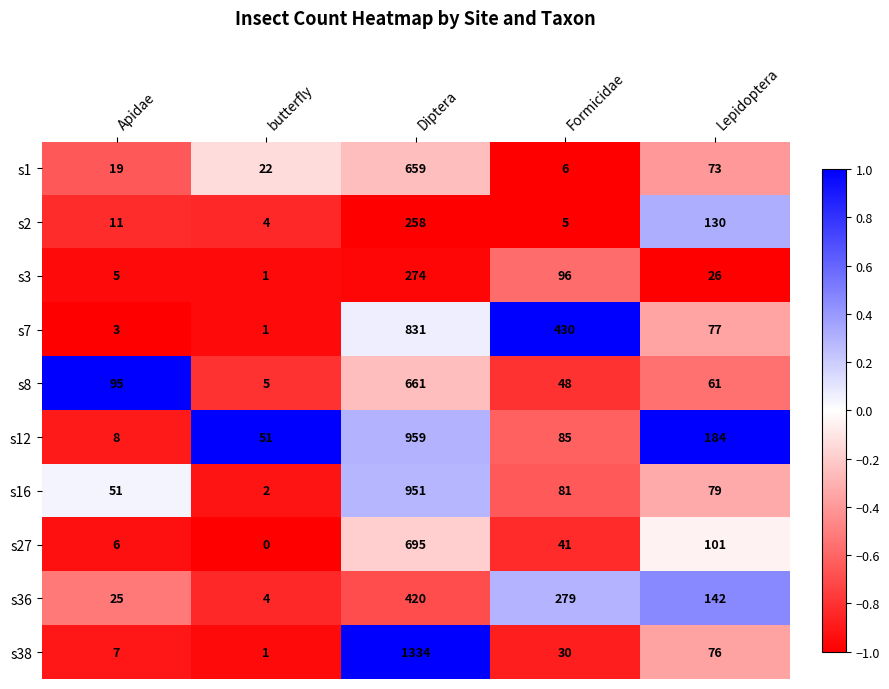

What is the spread (max minus min) of values at Apidae?

92